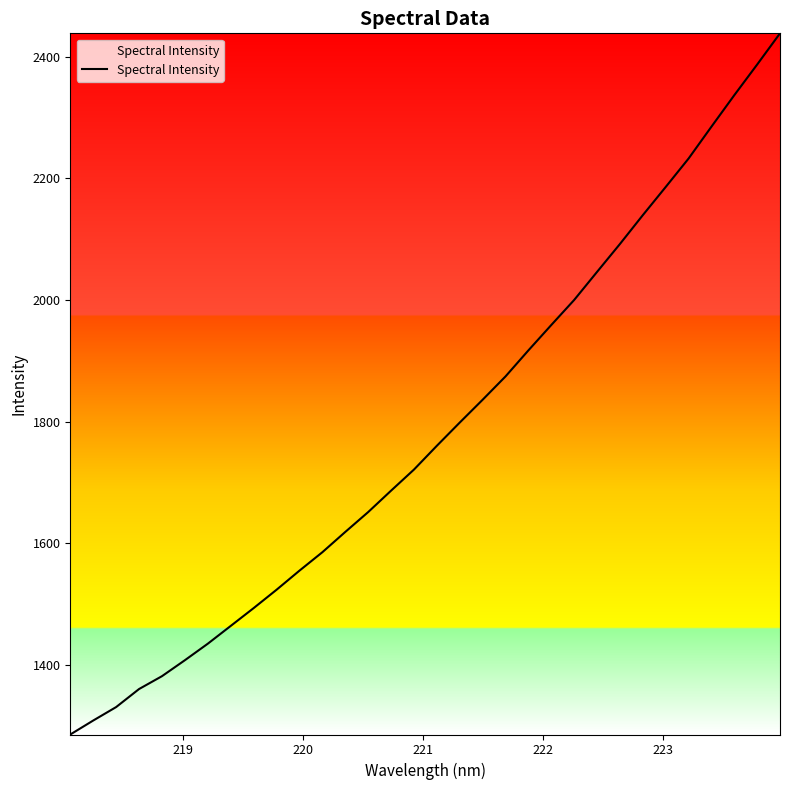

What is the greatest value displayed?

2438.6